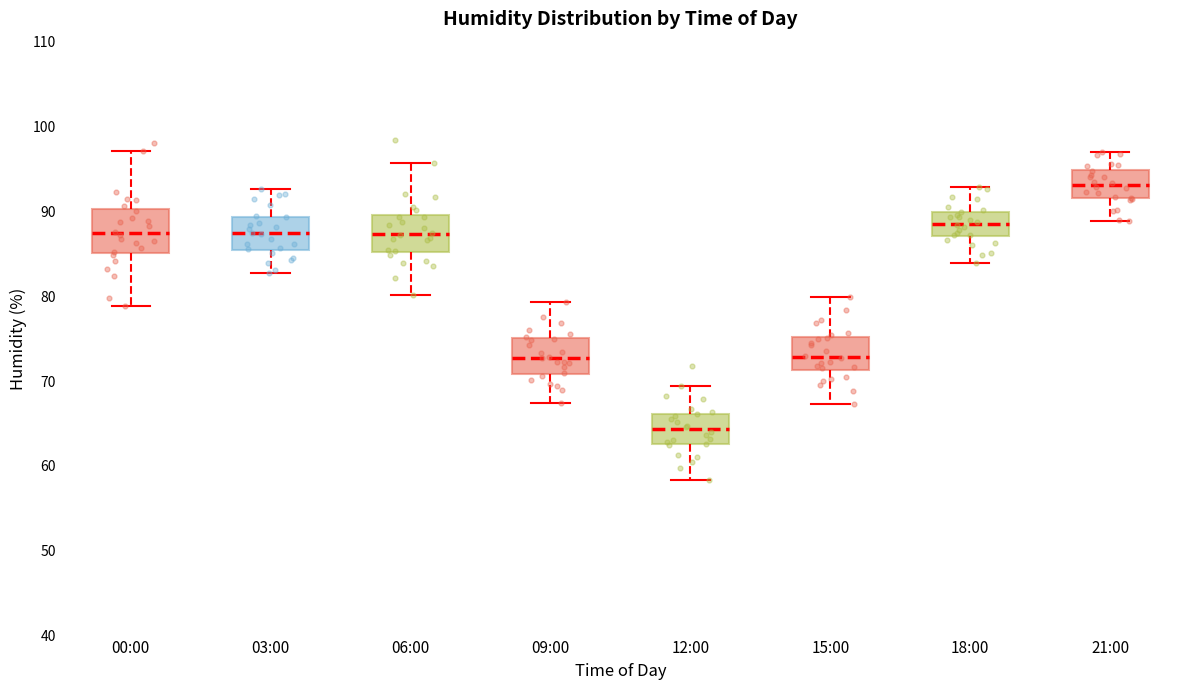

Which box's median line is the highest?

21:00